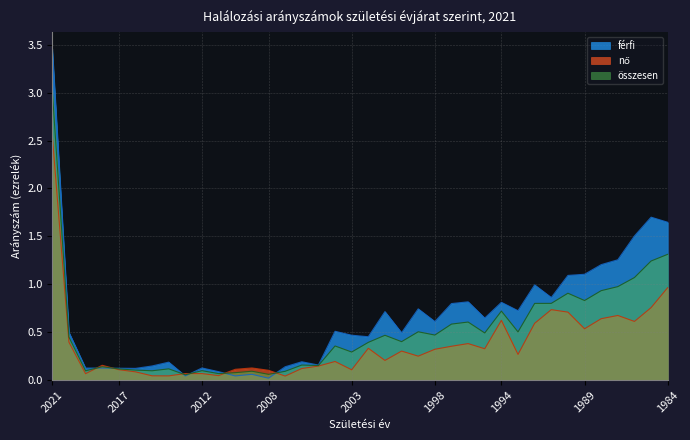

Is the value of összesen at 2002 greater than the value of férfi at 2016?

Yes